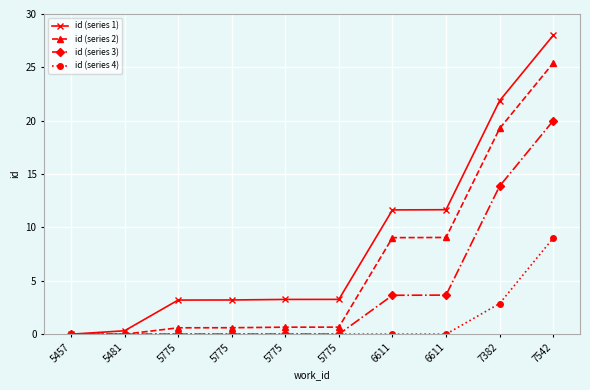

Is the value of id (series 4) at 5457 greater than the value of id (series 1) at 5457?

No